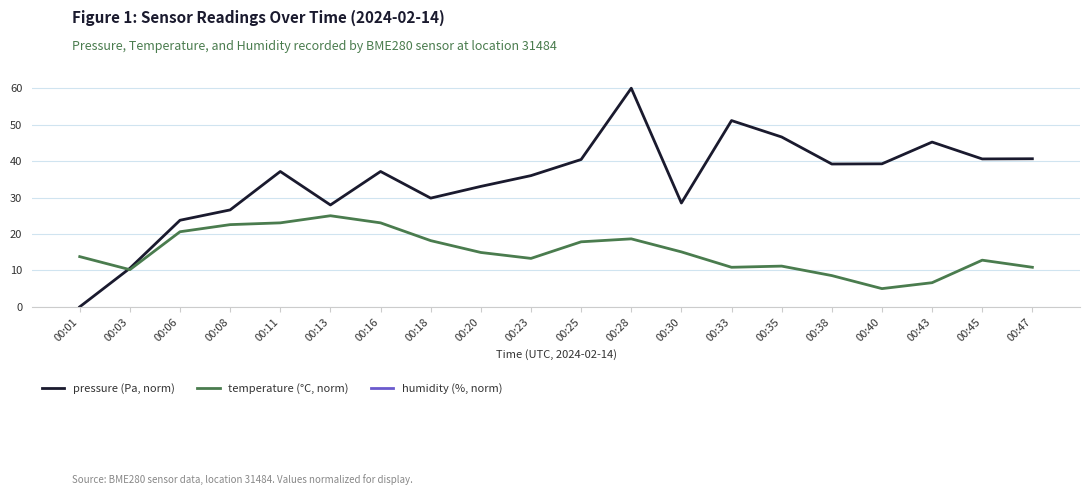

True or false: humidity (%, norm) and temperature (°C, norm) cross at least once.

False